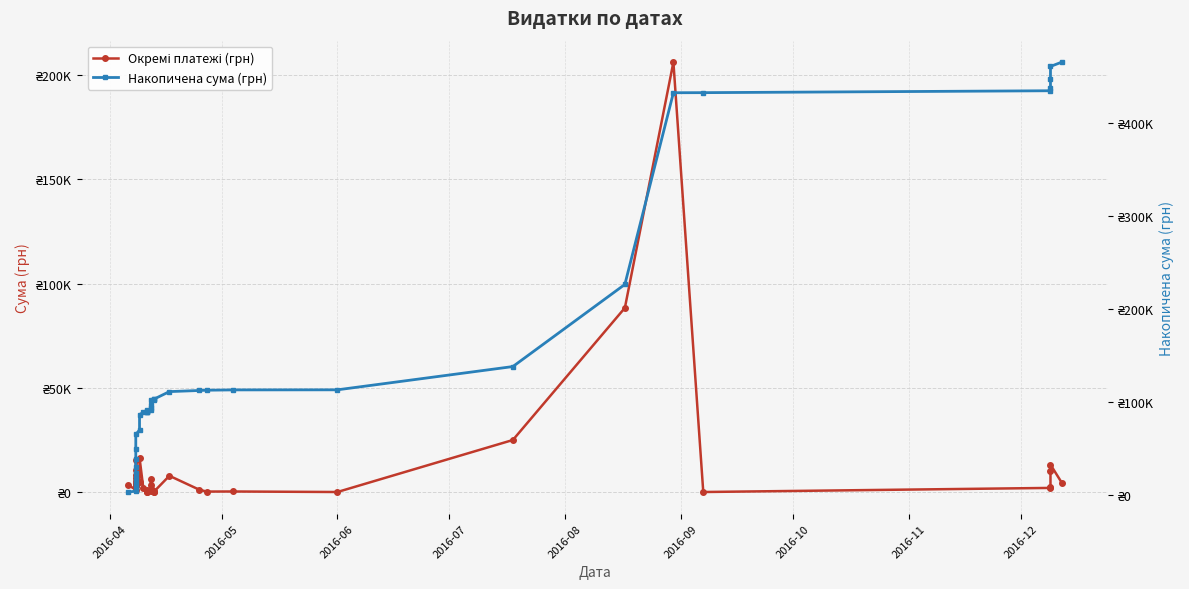

Which category has the lowest value in the Накопичена сума (грн) series?

2016-04